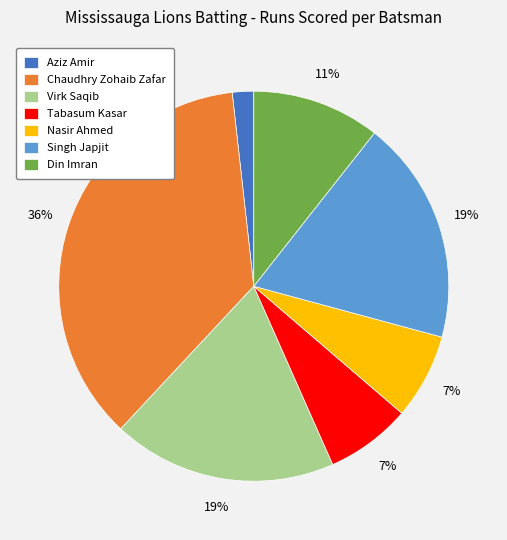

To the nearest percent, what is the difference between the Nasir Ahmed and Singh Japjit slice percentages?

12%